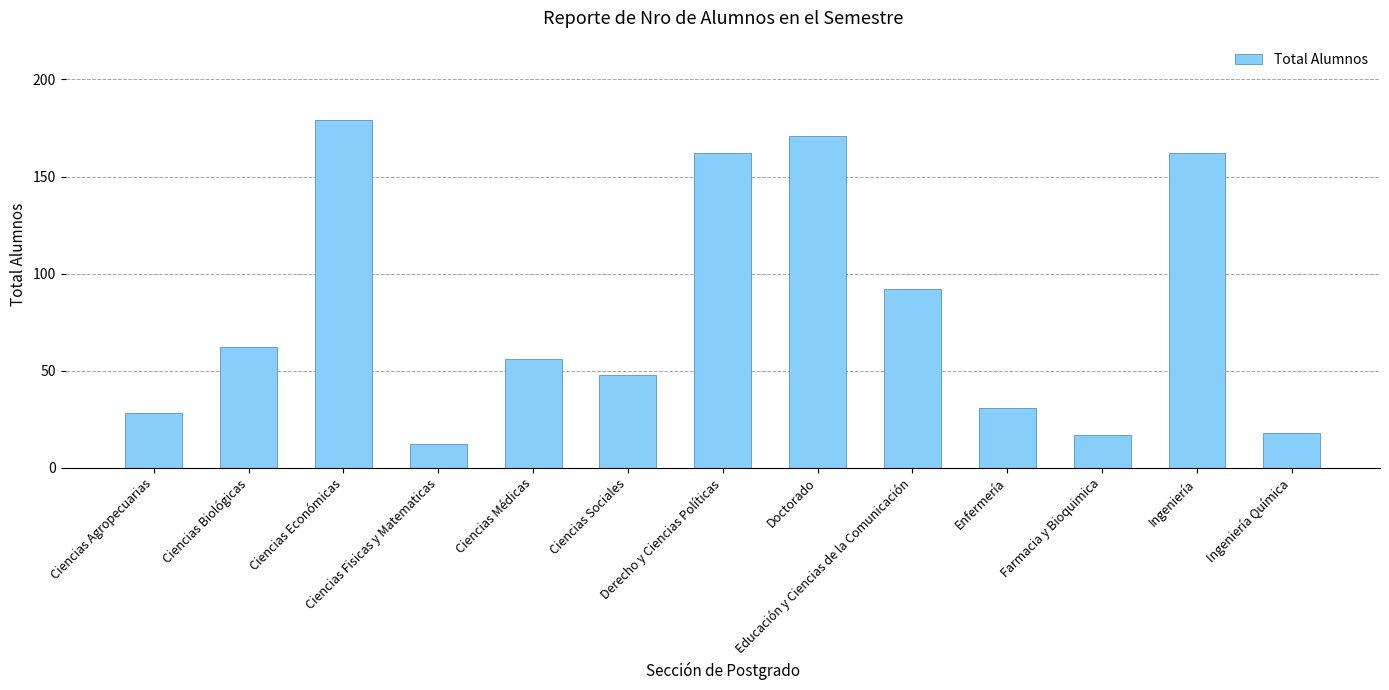

Which label corresponds to the smallest value in the chart?

Ciencias Fisicas y Matematicas